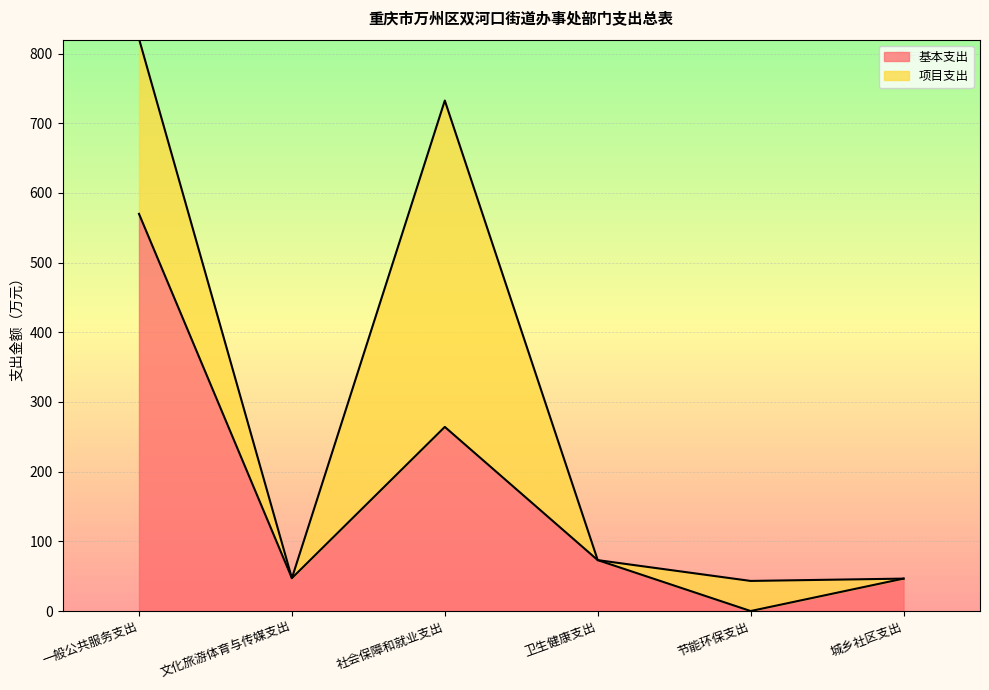

What is the label of the 5th point from the right?

文化旅游体育与传媒支出